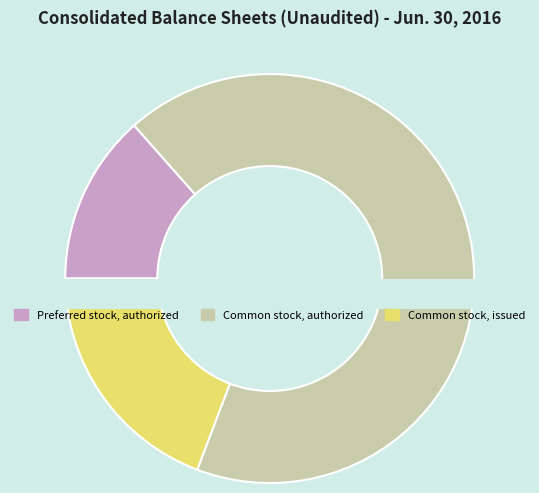

Which category has the smallest portion of the pie?

Preferred stock, authorized